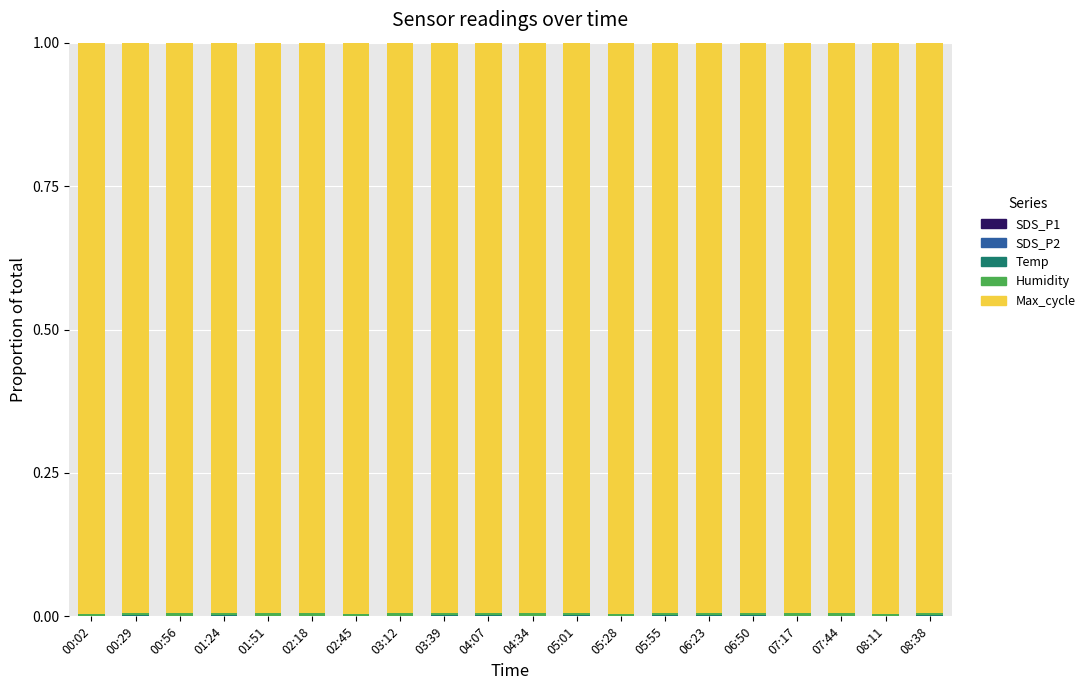

How many data points does each series have?

20